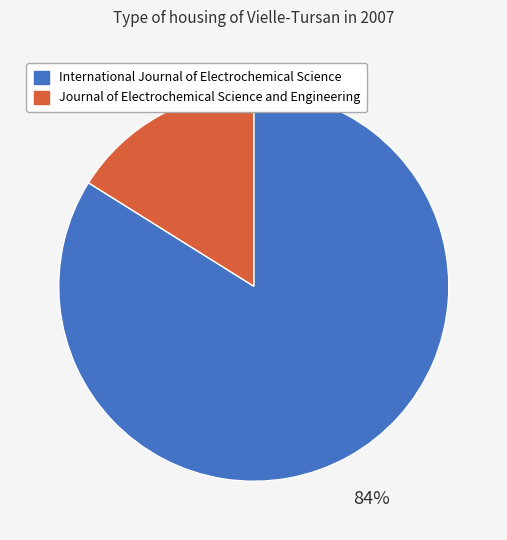

Is there a majority slice in this chart?

Yes